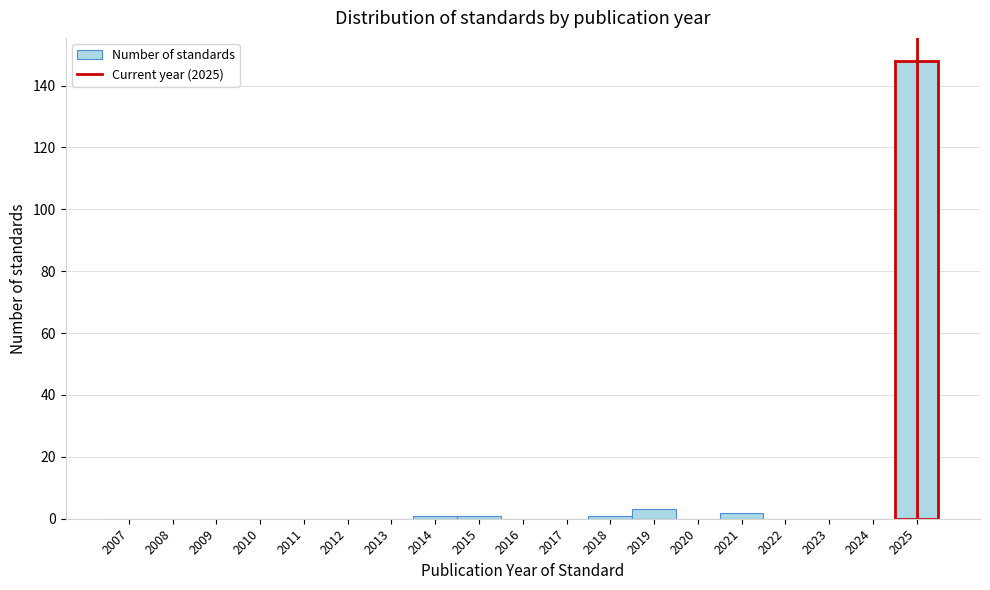

Reading left to right, what are all the values shown in this chart?

2007=0	2008=0	2009=0	2010=0	2011=0	2012=0	2013=0	2014=1	2015=1	2016=0	2017=0	2018=1	2019=3	2020=0	2021=2	2022=0	2023=0	2024=0	2025=148